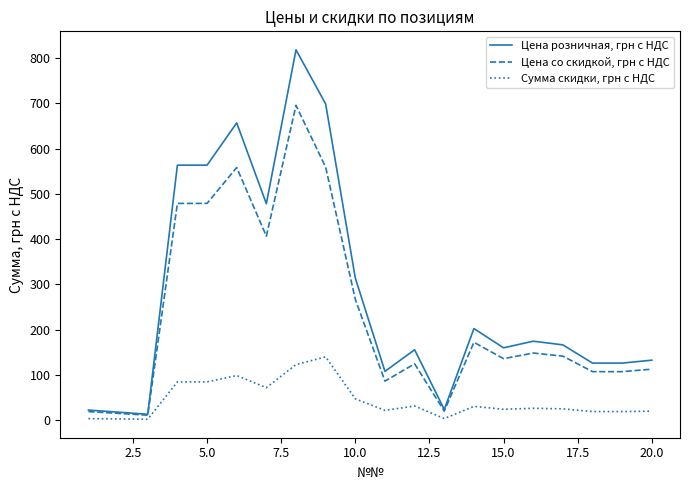

List the series in order of their overall mean, lowest first.

Сумма скидки, грн с НДС, Цена со скидкой, грн с НДС, Цена розничная, грн с НДС